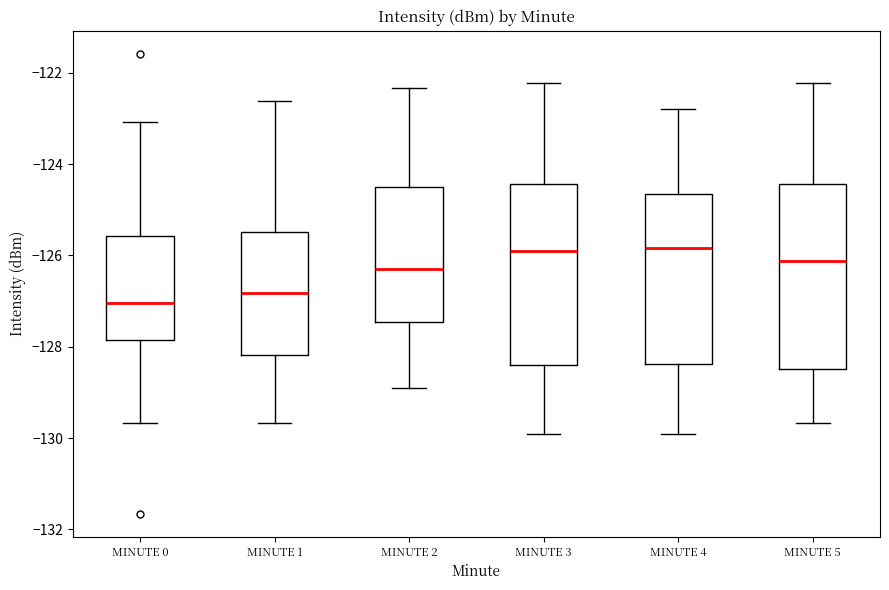

Reading left to right, transcribe this box plot: for each box, give where its median line is, the range the box spans, and where its two whiskers end, as read against the y-axis. The values are not printed on the chart, so give them approximately, as read against the axis.

MINUTE 0: median -127.0, box -127.8 to -125.6, whiskers -129.6 to -123.0
MINUTE 1: median -126.8, box -128.2 to -125.4, whiskers -129.6 to -122.6
MINUTE 2: median -126.2, box -127.4 to -124.6, whiskers -129.0 to -122.4
MINUTE 3: median -126.0, box -128.4 to -124.4, whiskers -130.0 to -122.2
MINUTE 4: median -125.8, box -128.4 to -124.6, whiskers -130.0 to -122.8
MINUTE 5: median -126.2, box -128.4 to -124.4, whiskers -129.6 to -122.2